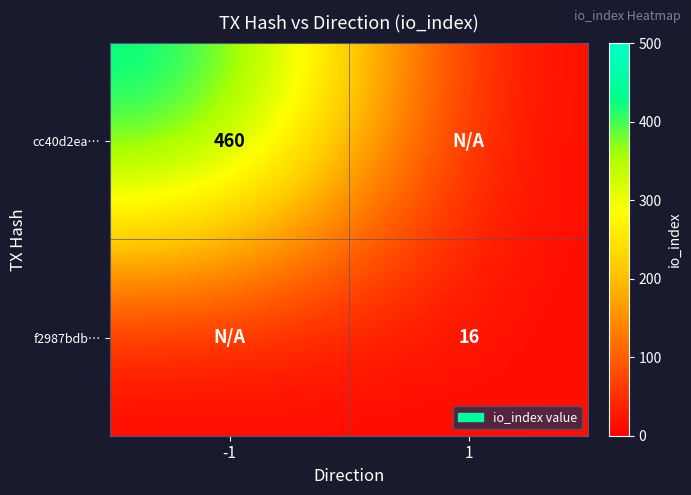

The f2987bdb… series shows 24 at 1. True or false?

False